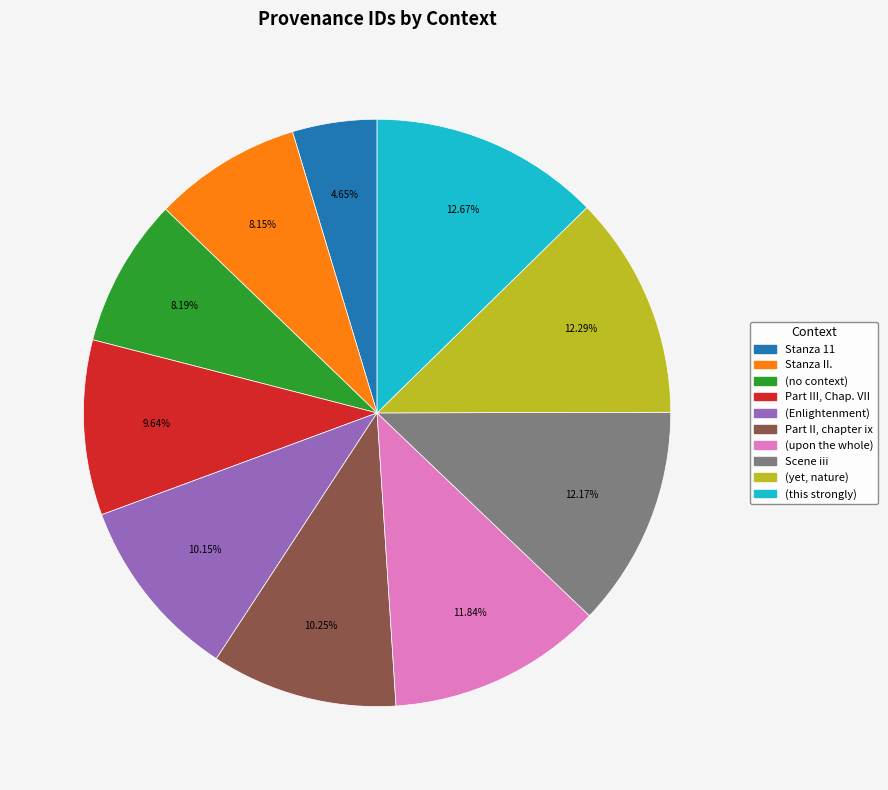

True or false: (yet, nature) accounts for 1% of the total.

False